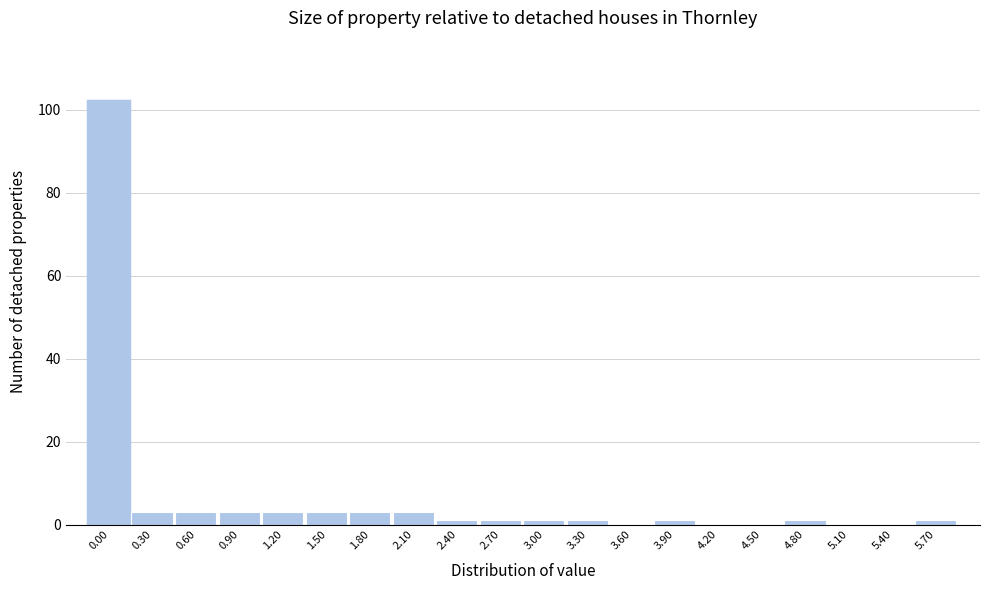

Reading left to right, transcribe all the data shown in this chart.

0.00=102	0.30=3	0.60=3	0.90=3	1.20=3	1.50=3	1.80=3	2.10=3	2.40=1	2.70=1	3.00=1	3.30=1	3.60=0	3.90=1	4.20=0	4.50=0	4.80=1	5.10=0	5.40=0	5.70=1